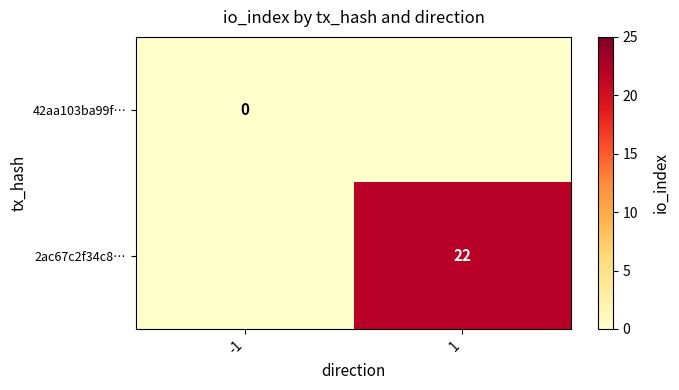

What is the difference between the highest and lowest values at 1?

22